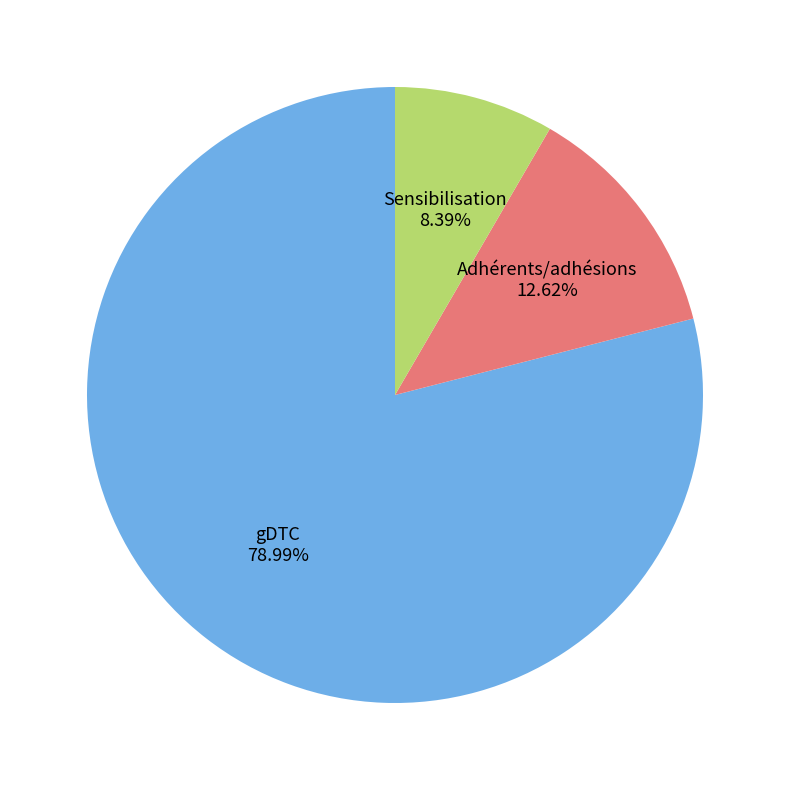

Which has a higher value, Sensibilisation or Adhérents/adhésions?

Adhérents/adhésions